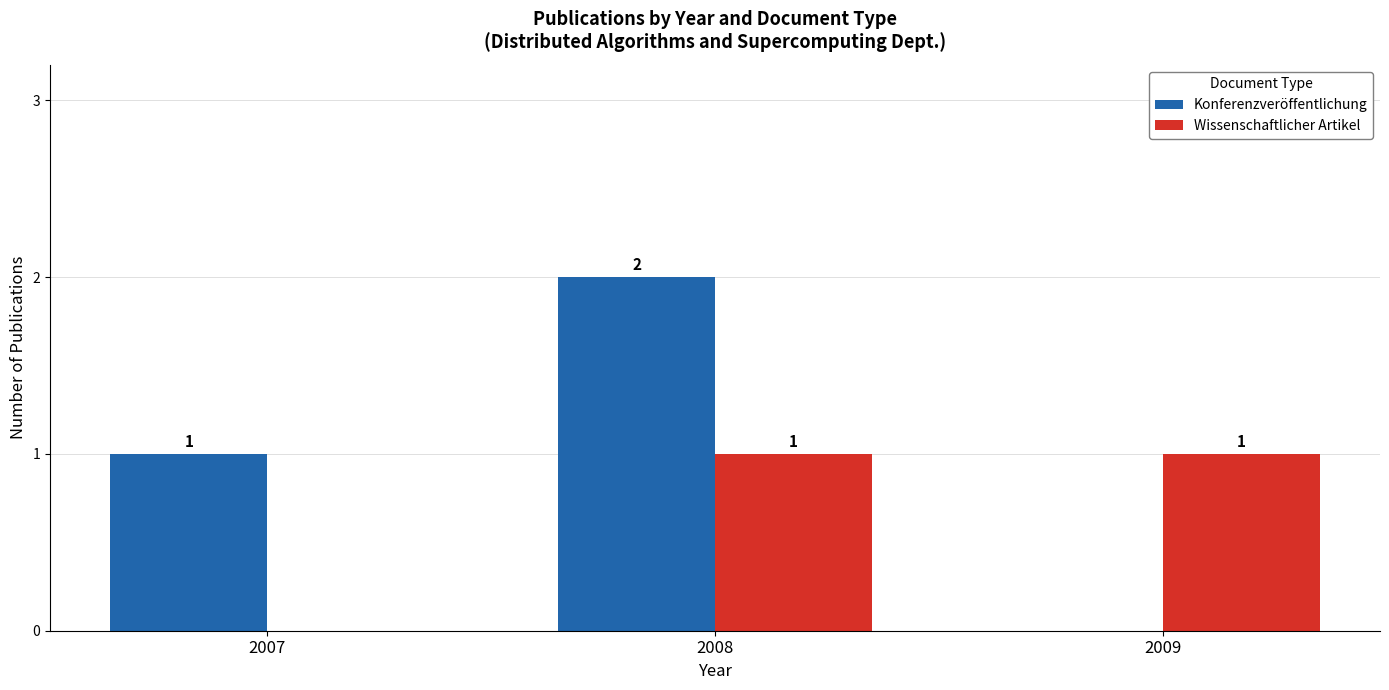

Does the chart contain stacked bars?

No